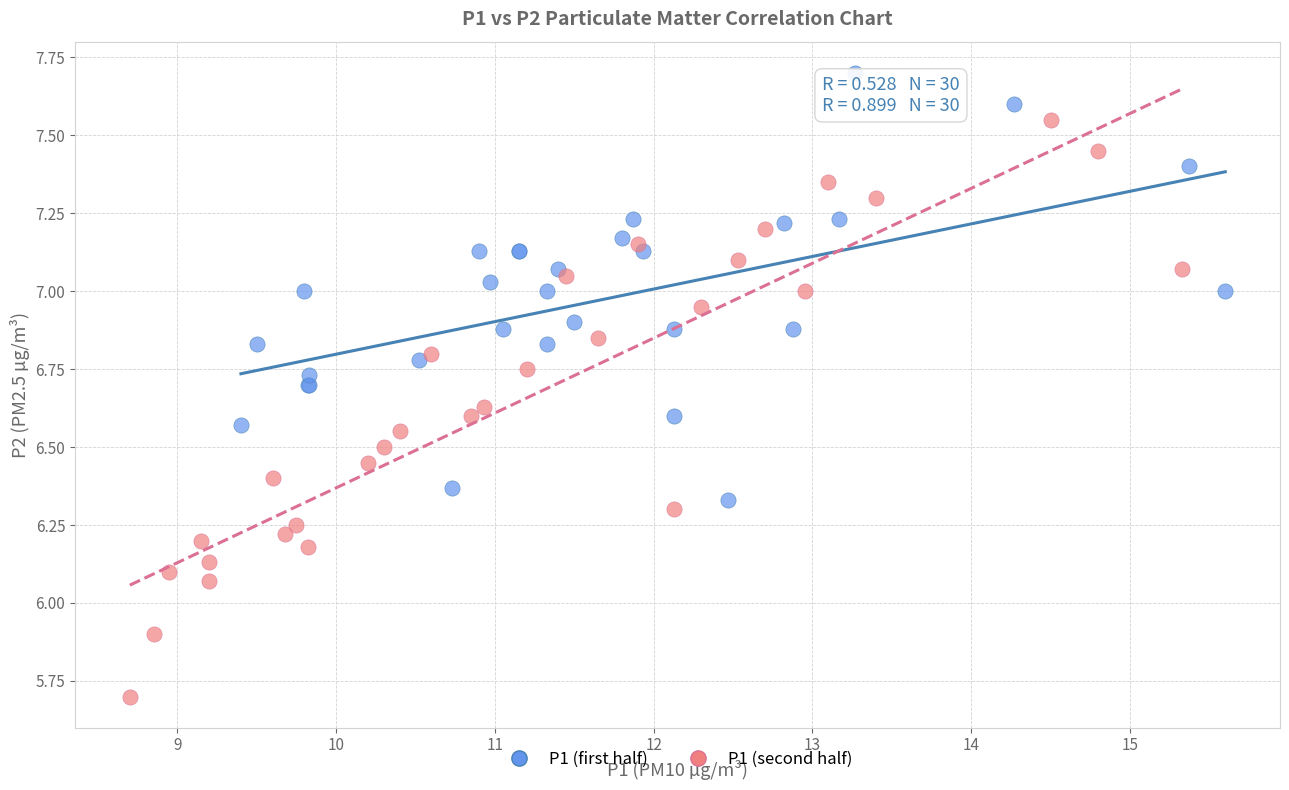

Which series contains the highest Y value?

P1 (first half)